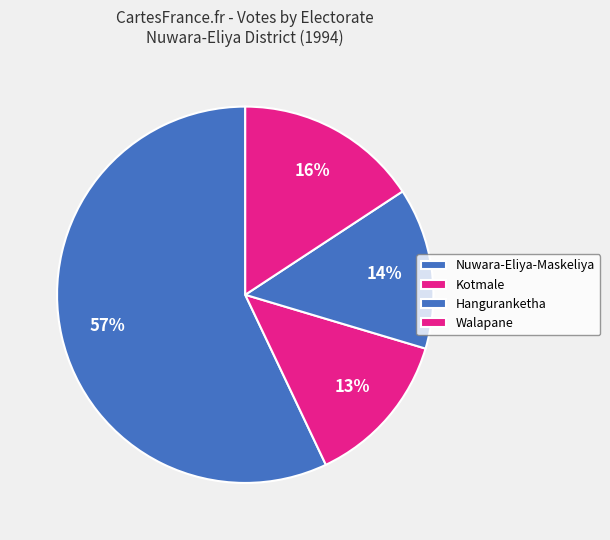

To the nearest percent, what is the difference between the largest and smallest slice percentages?

44%